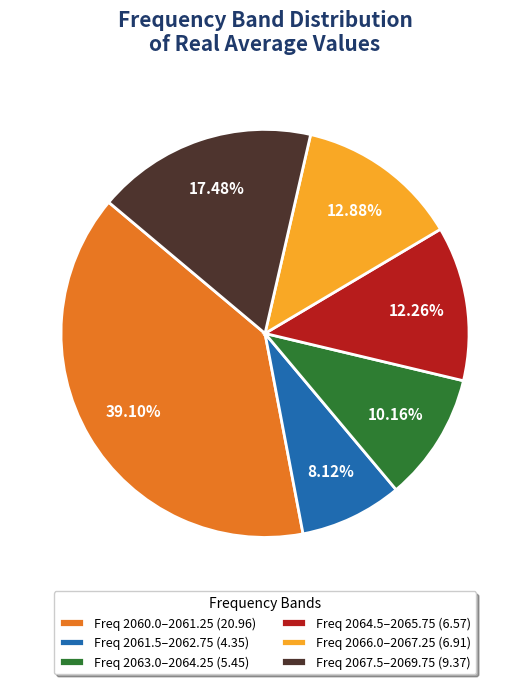

Is the sum of Freq 2060.0–2061.25 (20.96) and Freq 2067.5–2069.75 (9.37) greater than half?

Yes